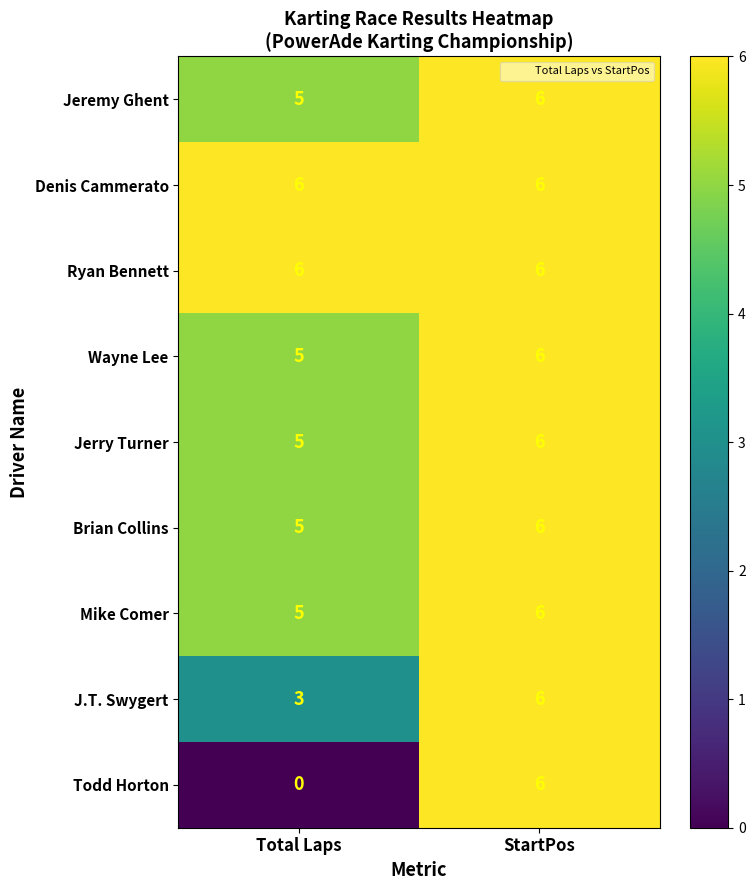

Which label corresponds to the smallest value in the chart?

Total Laps